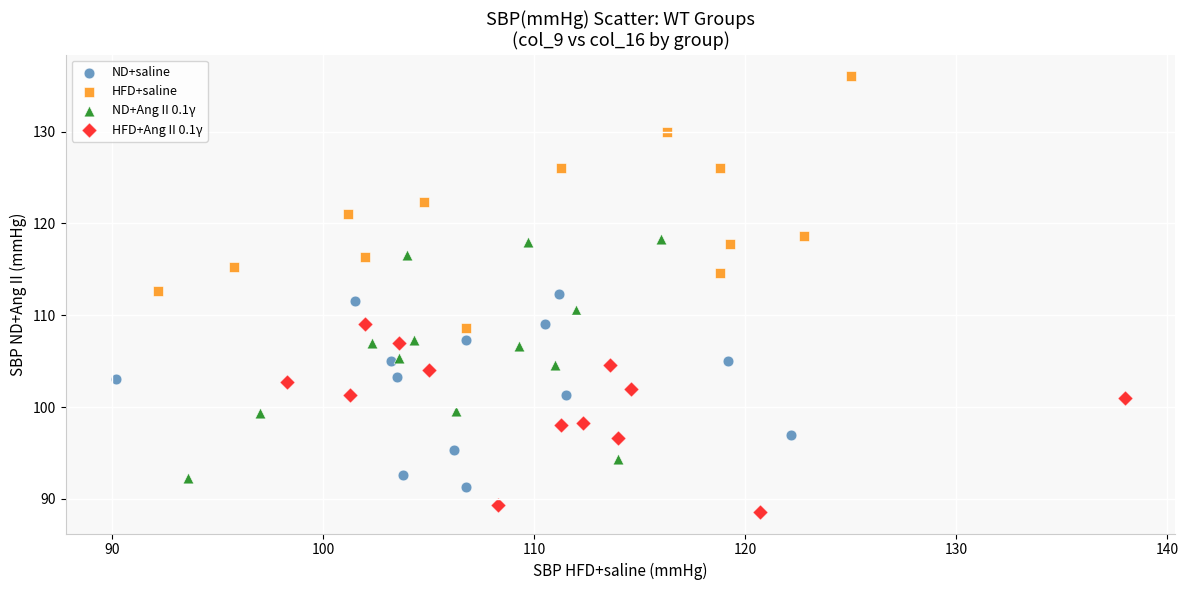

Which series contains the lowest Y value?

HFD+Ang II 0.1γ